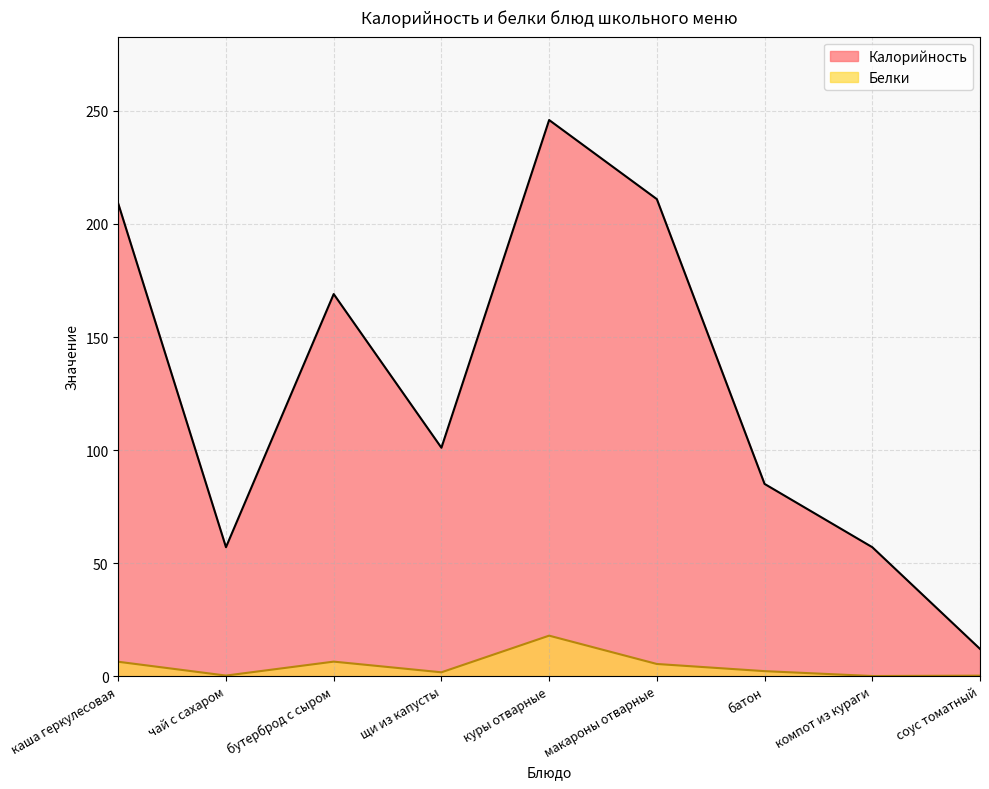

What is the sum of the Белки values at каша геркулесовая and щи из капусты?

8.0